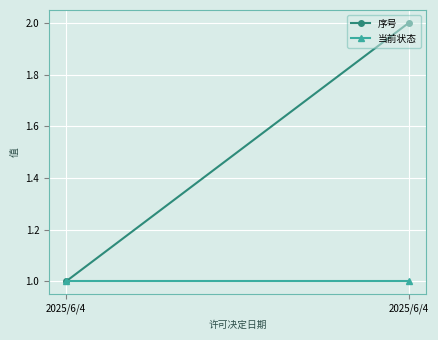

The value of 当前状态 at 2025/6/4 is 1. True or false?

True